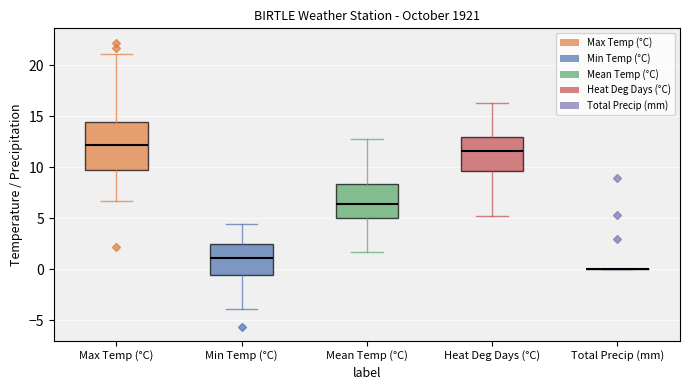

Comparing the boxes themselves (not the whiskers), which one is the tallest?

Max Temp (°C)